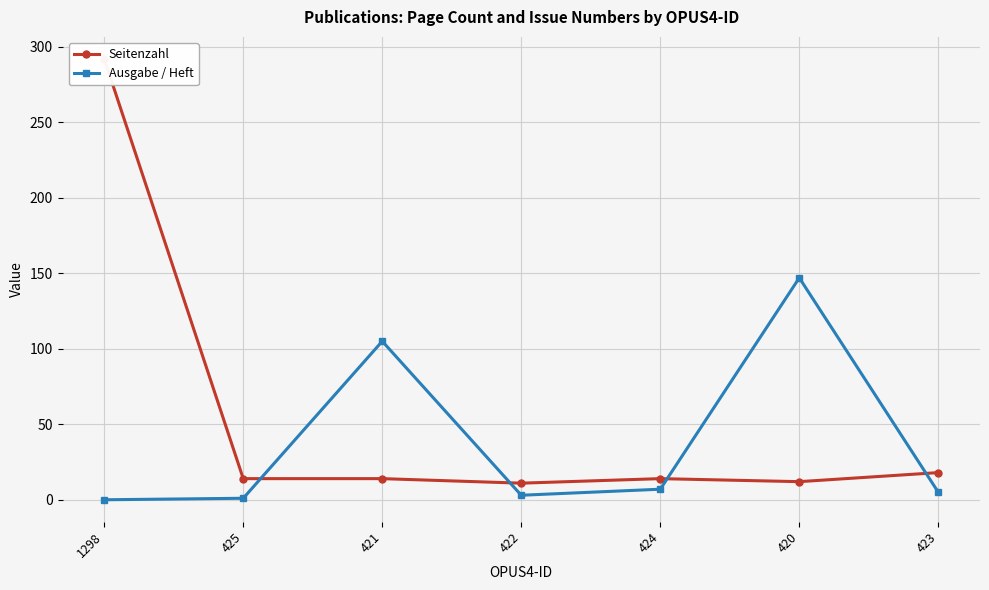

Rank the categories by Ausgabe / Heft value from highest to lowest.

420, 421, 424, 423, 422, 425, 1298